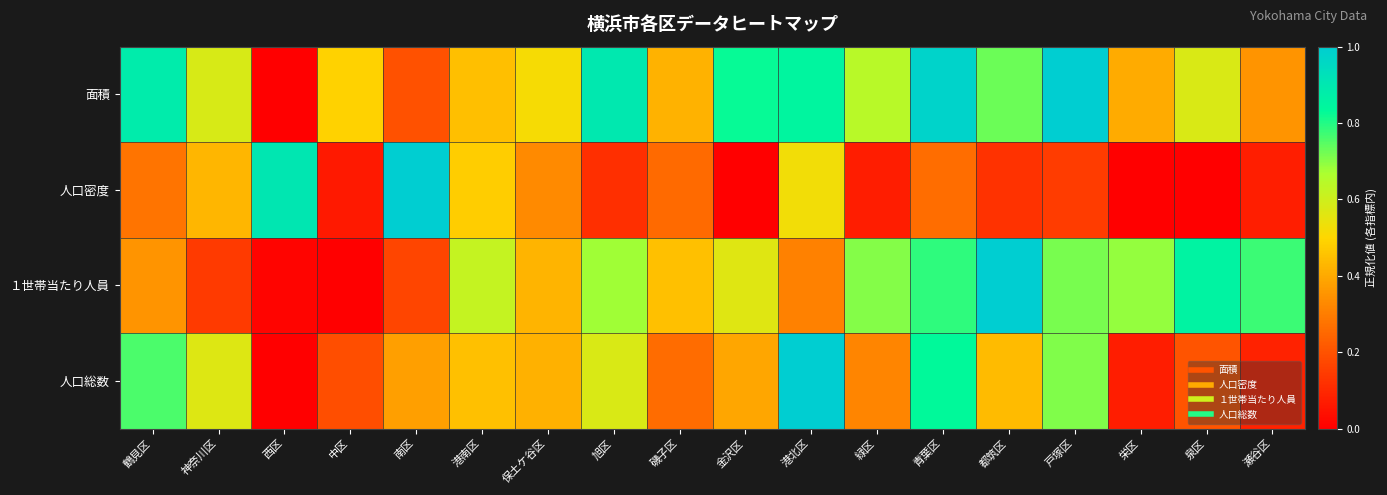

What is the total value across all series at 泉区?

1.6